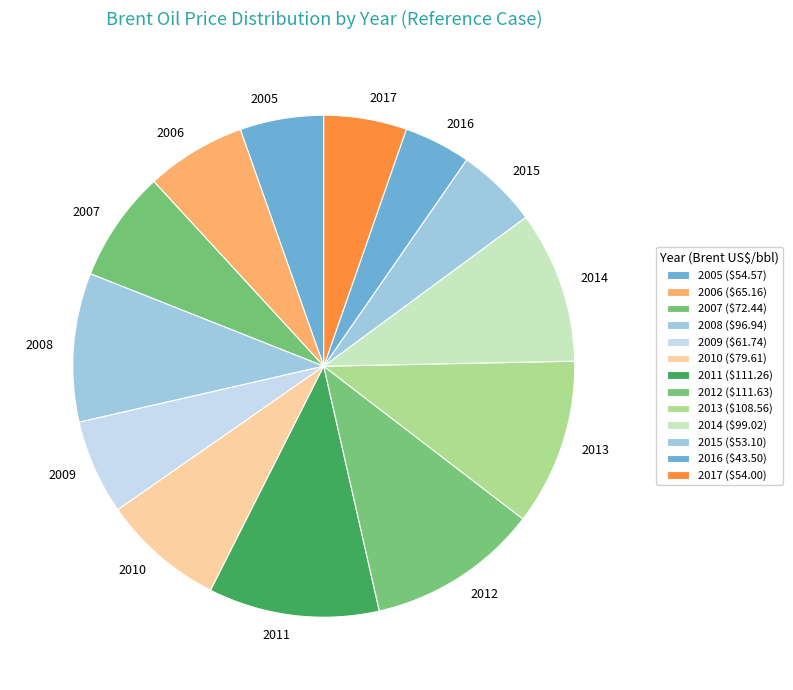

Which slice is the smallest?

2016